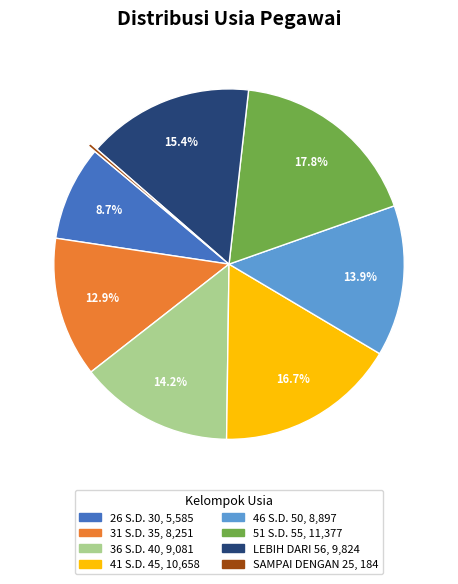

The 41 S.D. 45 slice represents 17% of the pie. True or false?

True